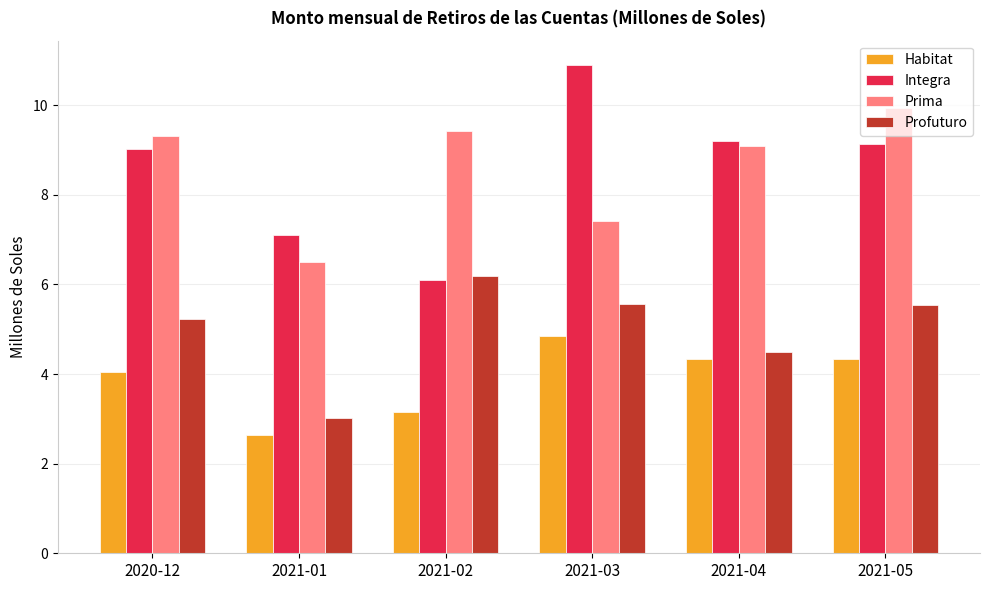

List the series in order of their peak value, lowest first.

Habitat, Profuturo, Prima, Integra